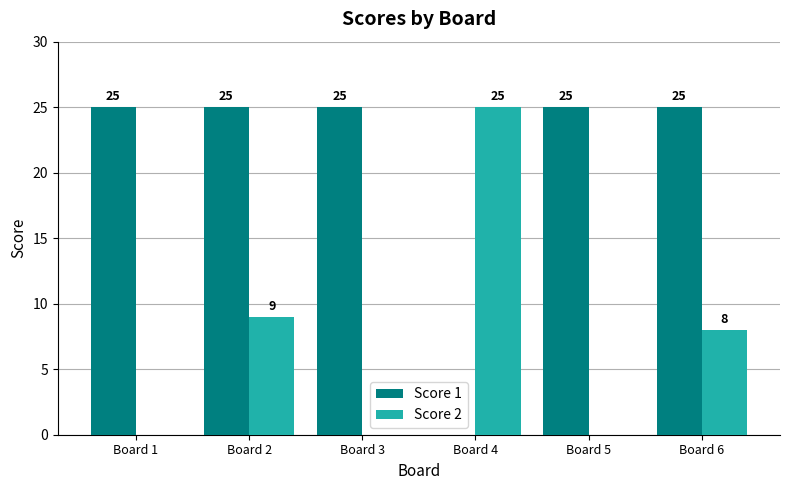

Is the value of Score 1 at Board 2 greater than the value of Score 2 at Board 2?

Yes